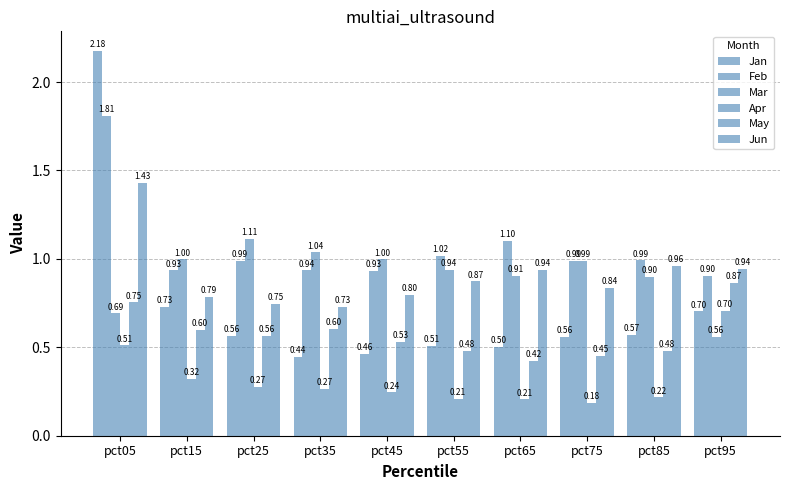

Count the number of categories in the chart.

10